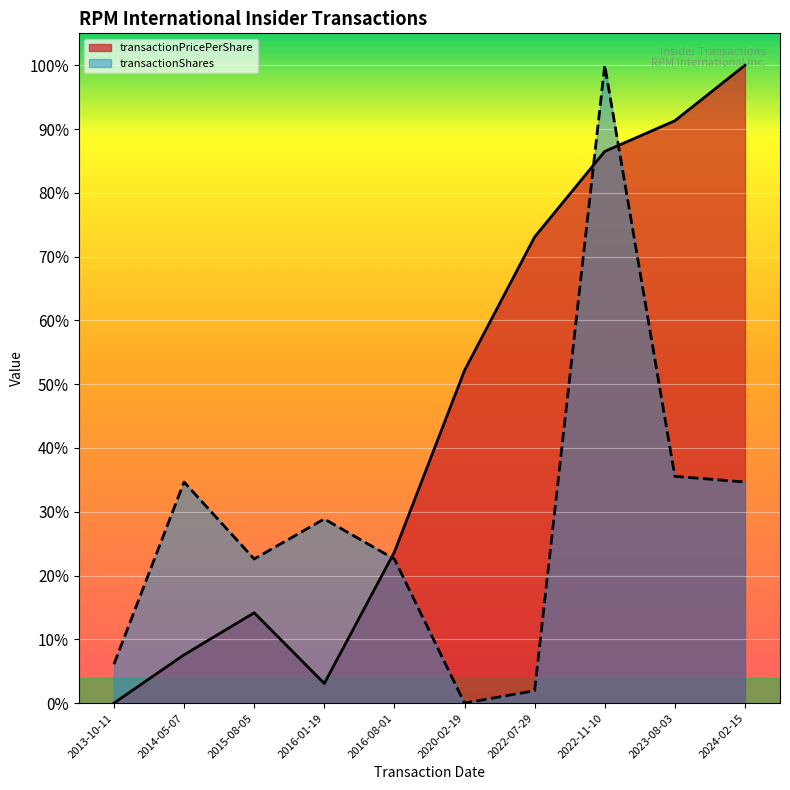

What is the maximum value for transactionPricePerShare?

1.0